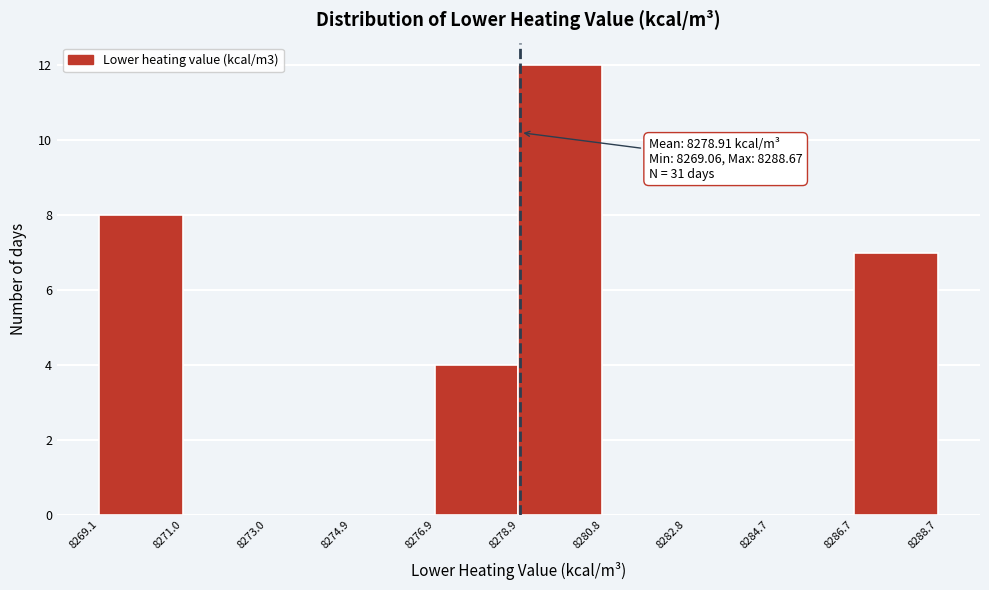

Which range on the x-axis has the tallest bar?

8278.9 to 8280.8